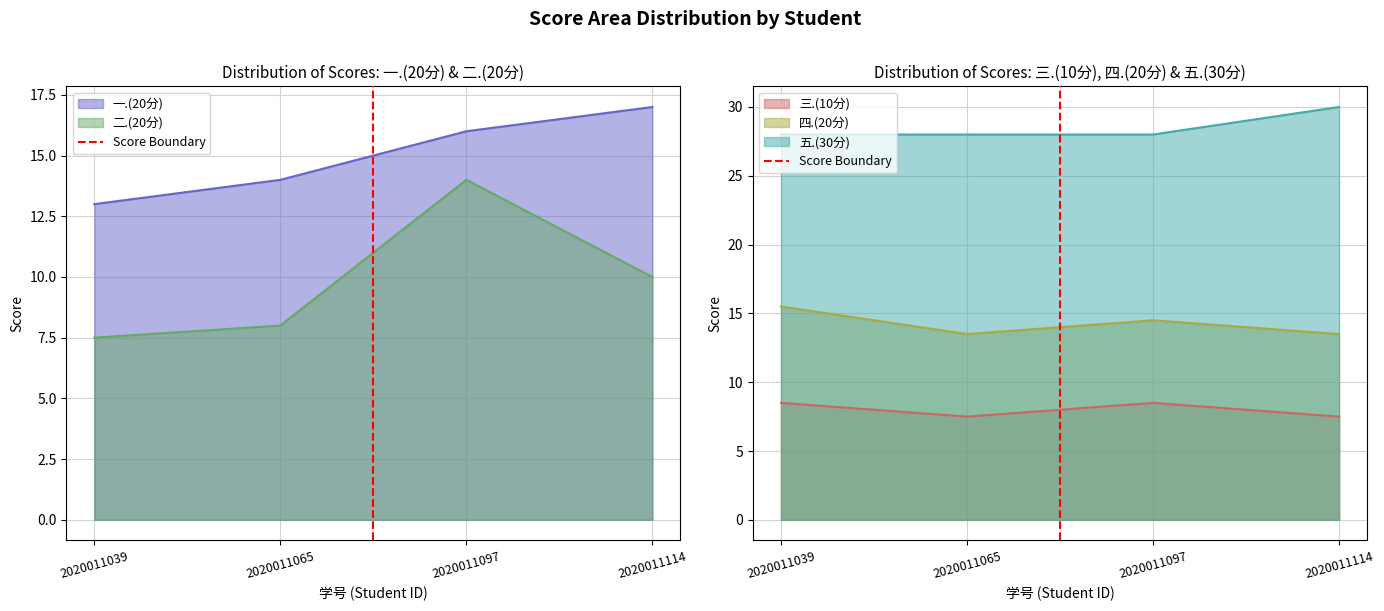

Is the value of 三.(10分) at 2020011114 greater than the value of 四.(20分) at 2020011039?

No